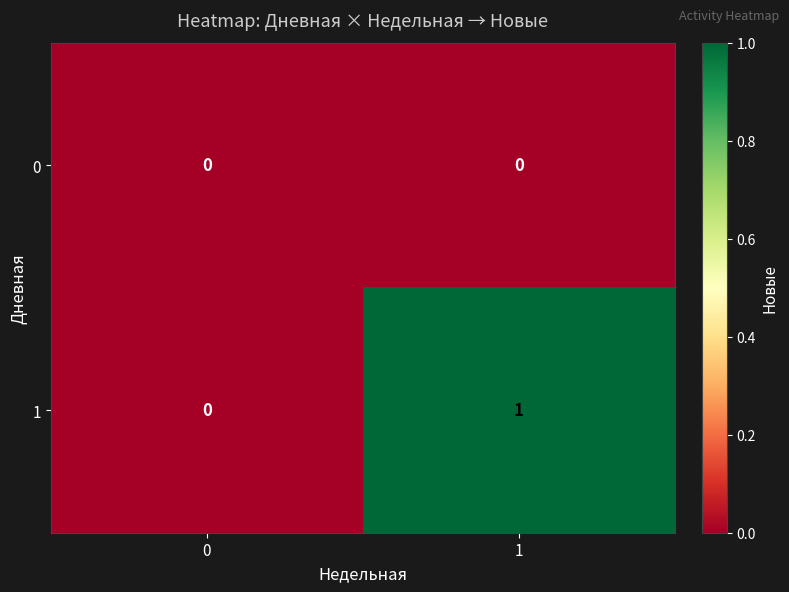

Which category has the highest value across all series?

1